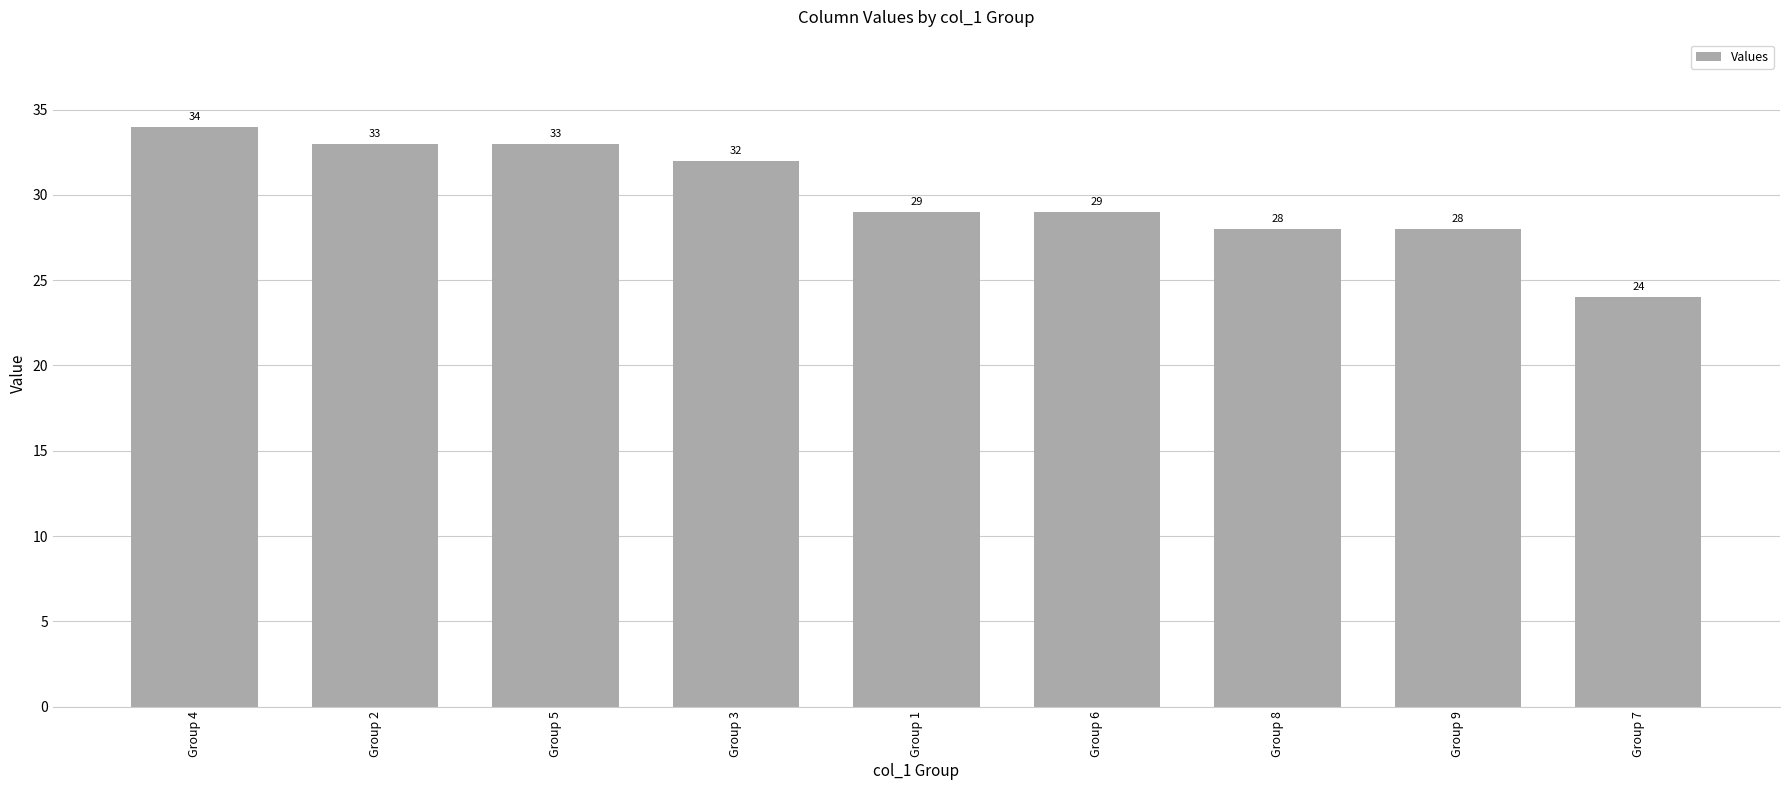

Are the bars horizontal?

No